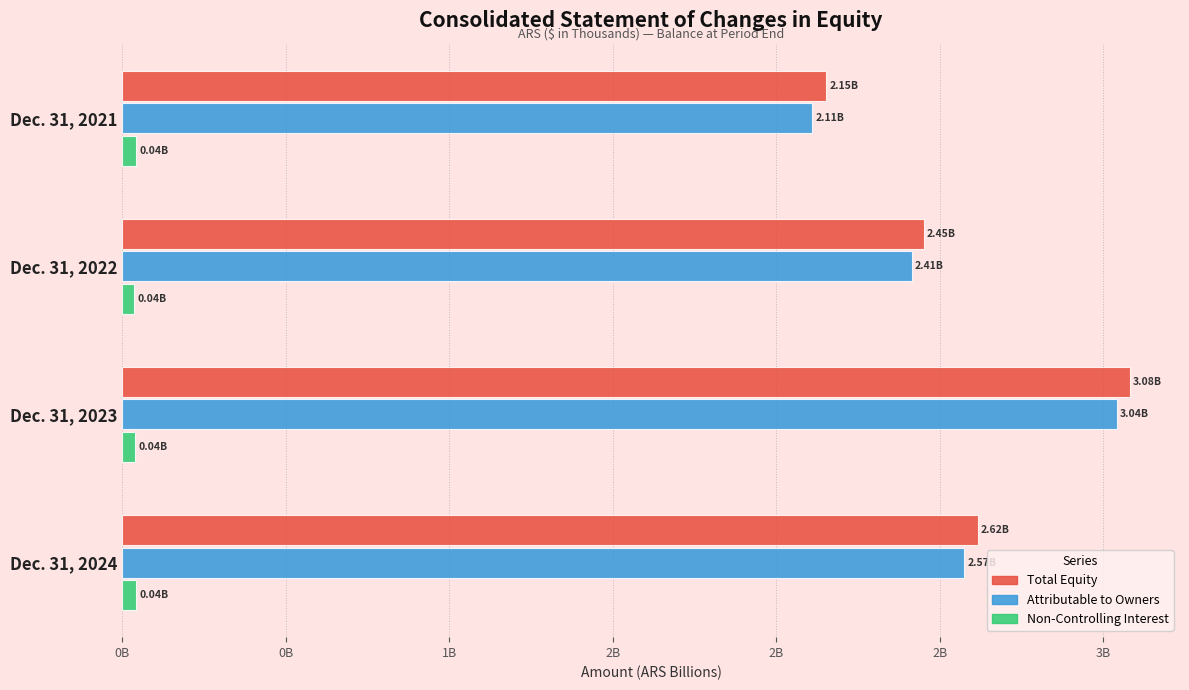

Count the number of categories in the chart.

4